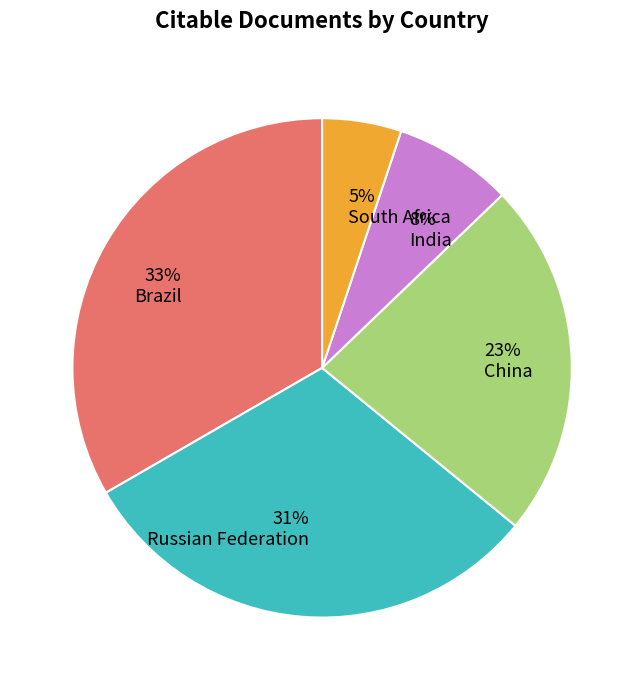

Is it true that India is 1% of the pie?

False